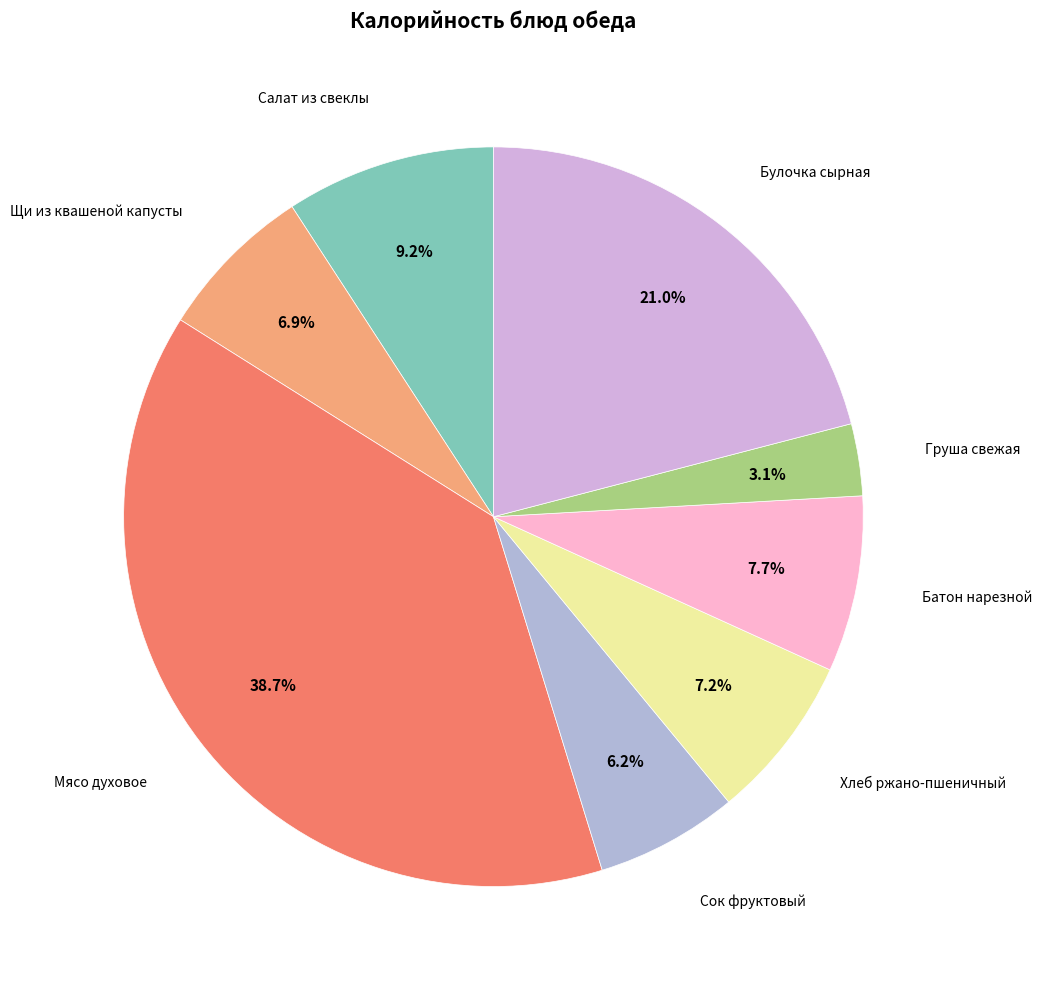

Is there a majority slice in this chart?

No